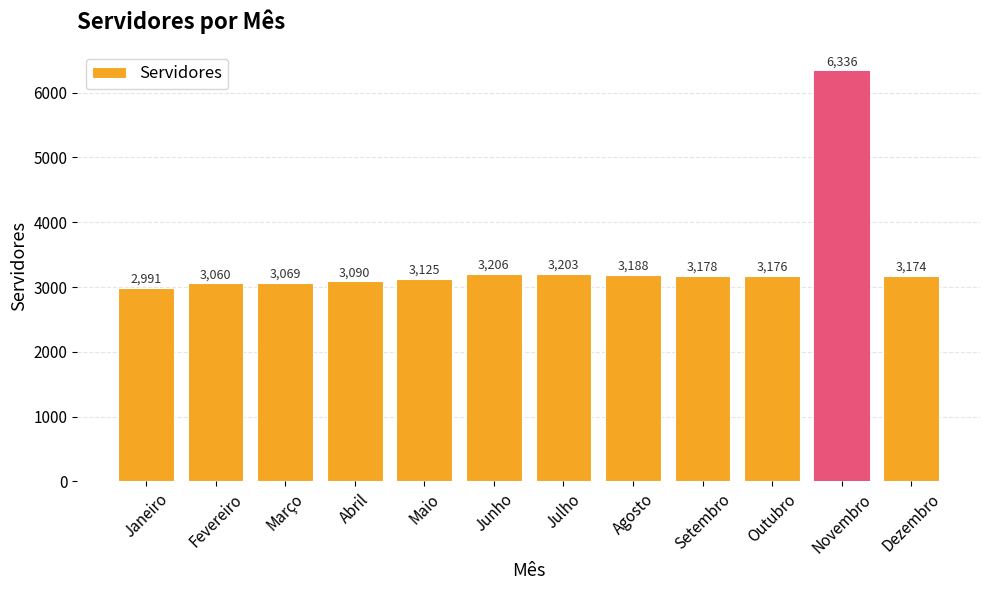

What is the sum of the values at Outubro and Novembro?

9512